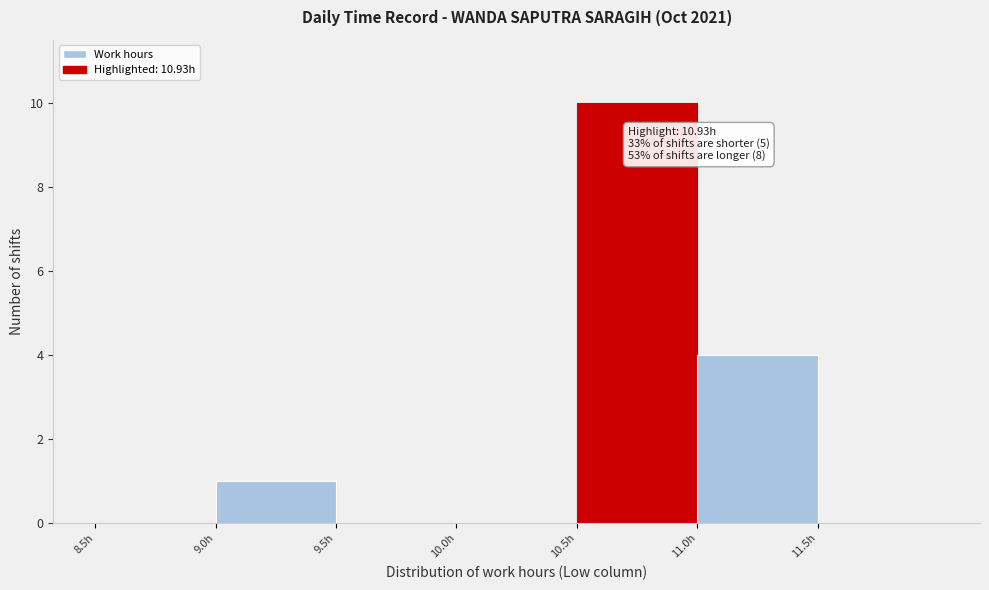

Over which range of the x-axis is the bar tallest?

10.5 to 11.0